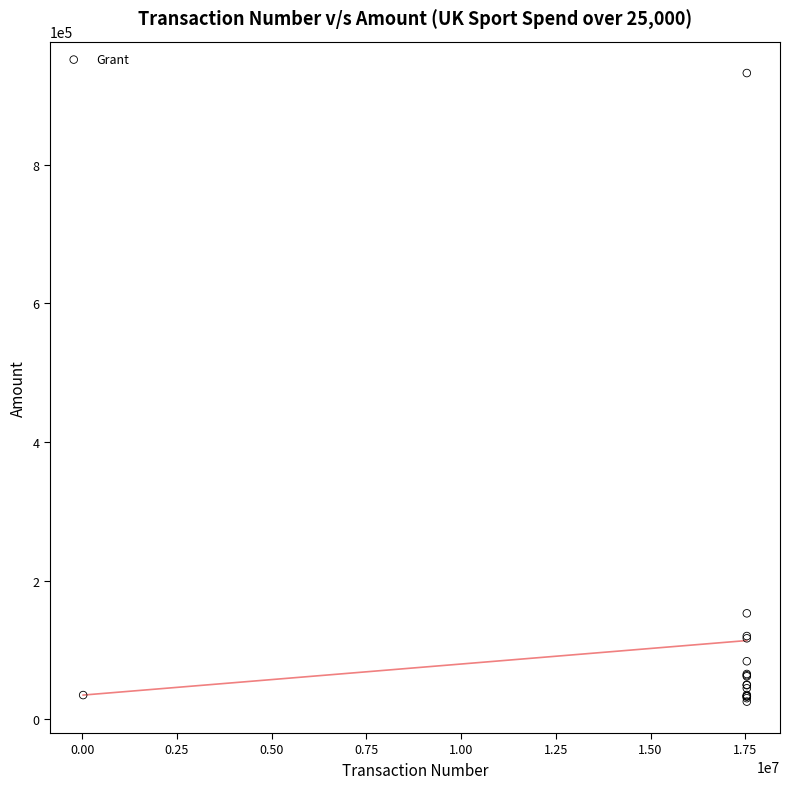

What Y value in the scatter plot is closest to 478913?

152817.0